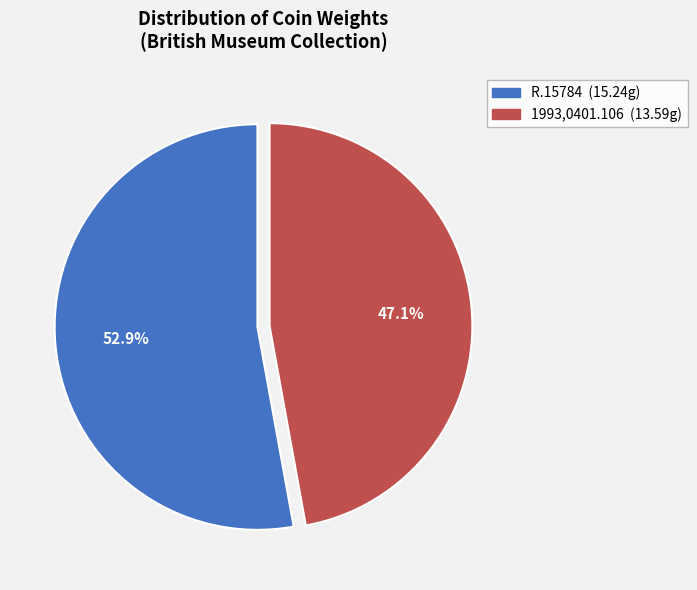

What percentage is the R.15784 slice, to the nearest percent?

53%